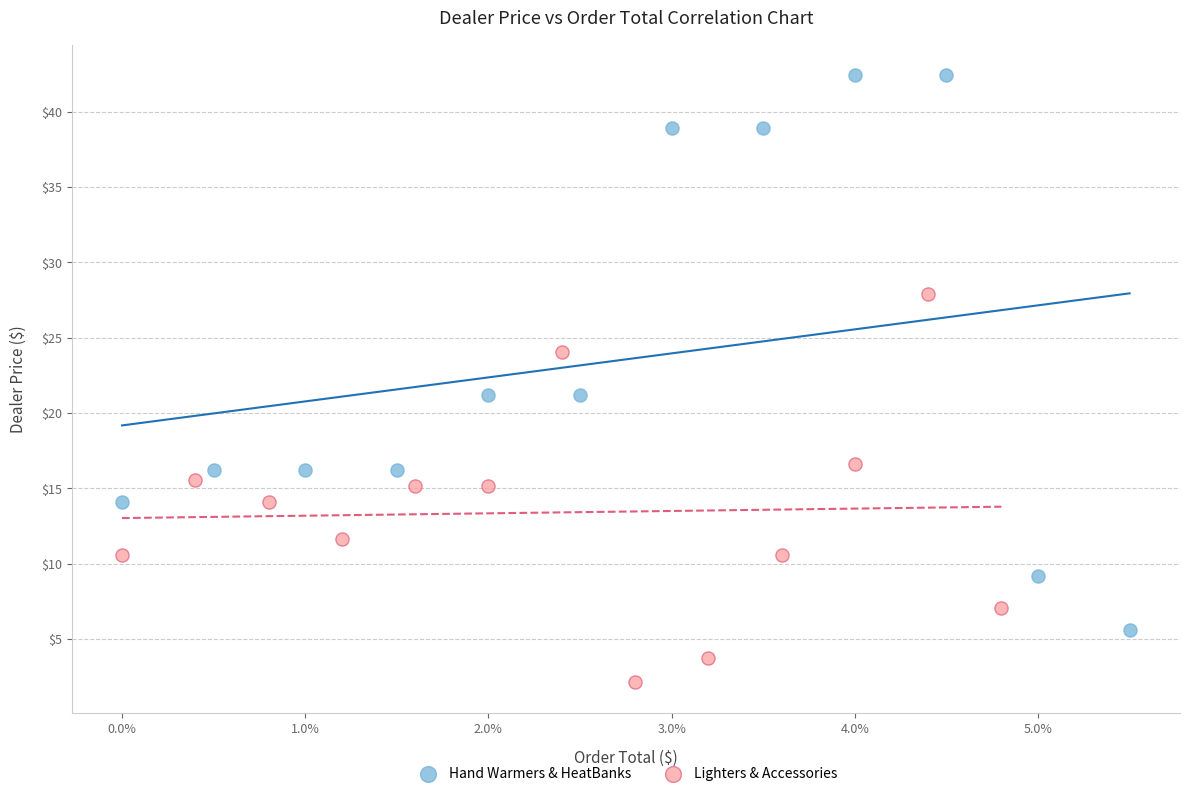

What are all the series names shown in the legend?

Hand Warmers & HeatBanks, Lighters & Accessories